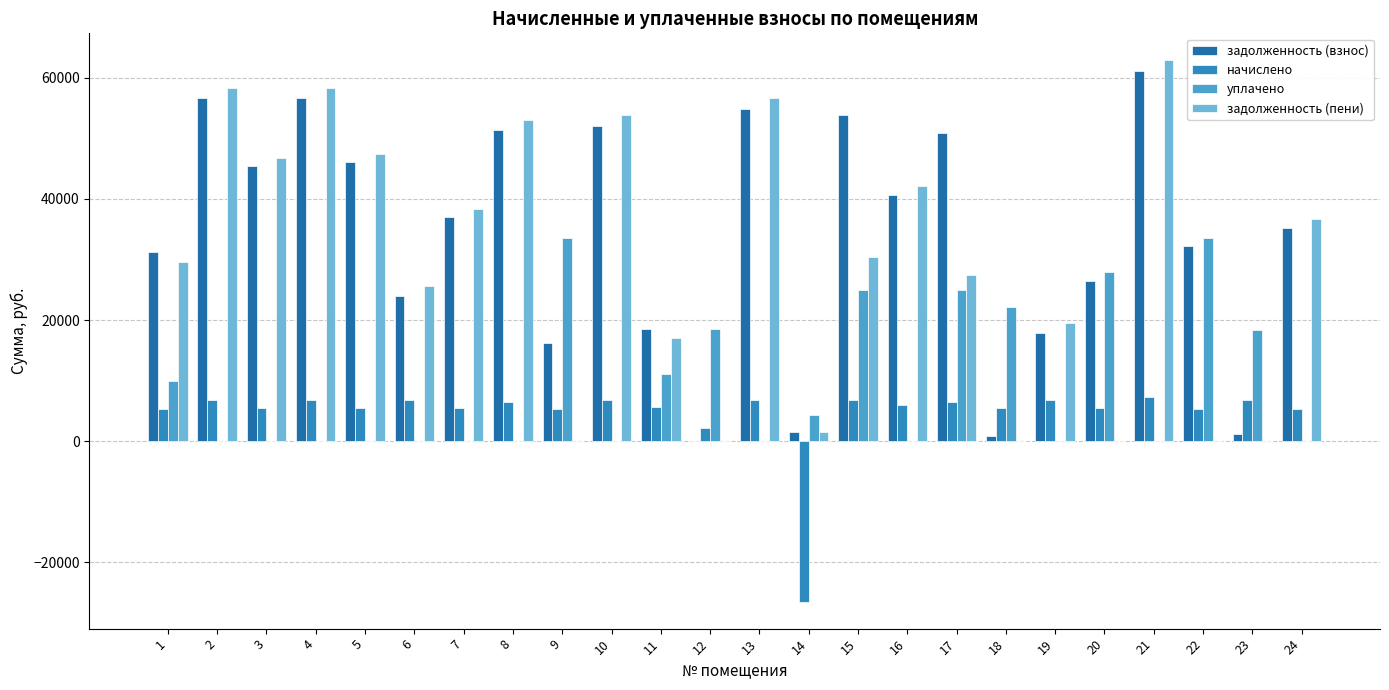

What is the difference between the maximum and minimum values in the начислено series?

33740.4